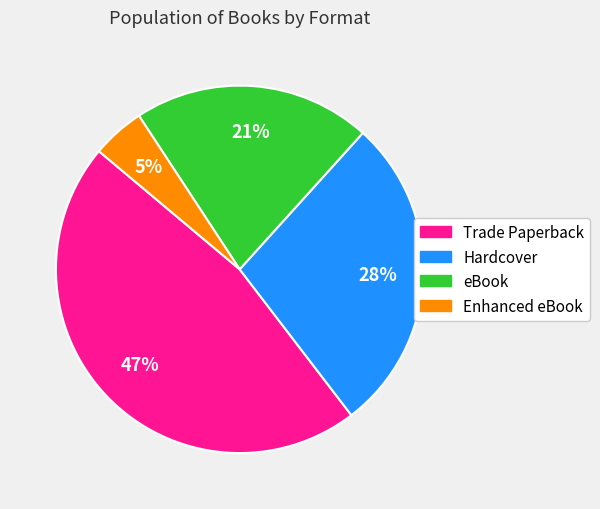

To the nearest percent, what is the difference between the largest and smallest slice percentages?

42%